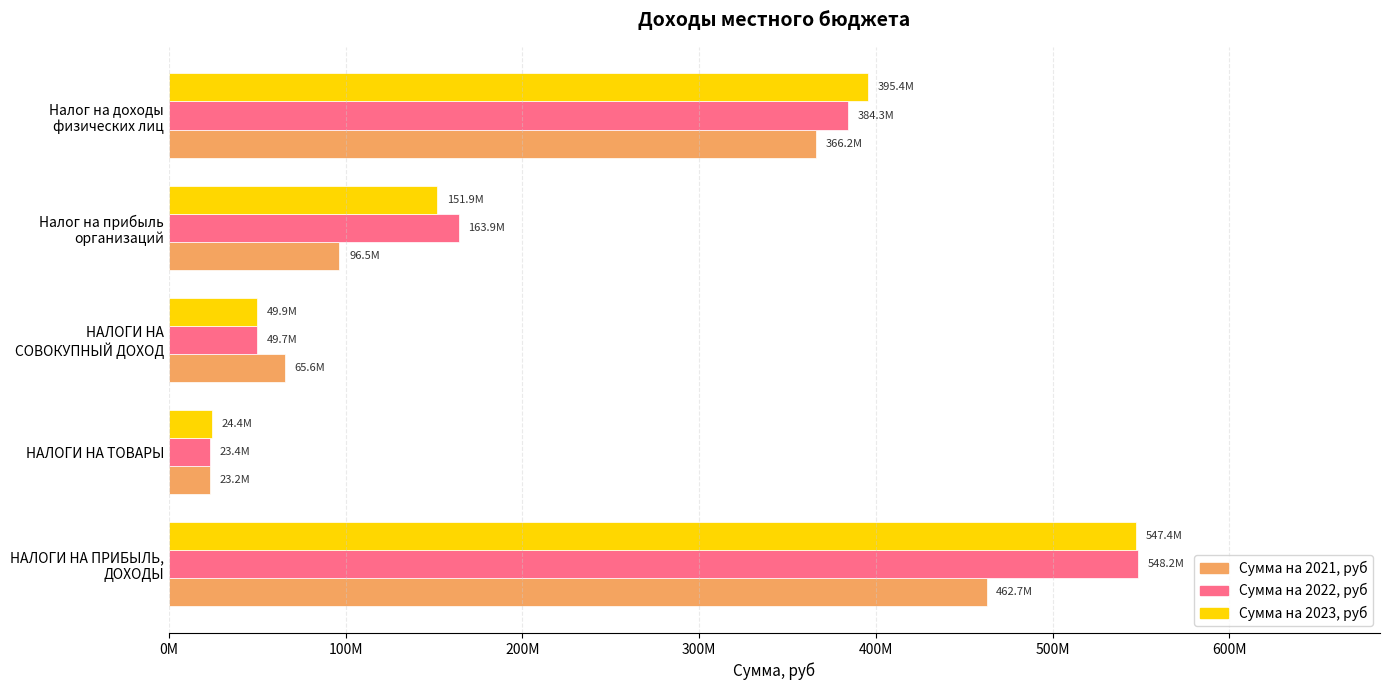

What is the value of the Сумма на 2022, руб bar at the 3rd from the left?

49729200